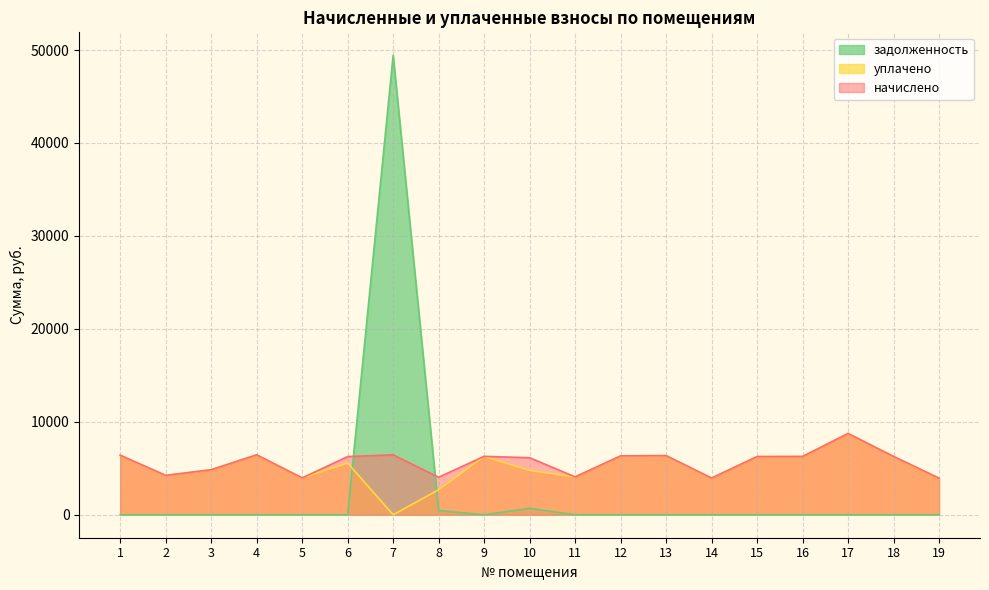

After their last crossing, which series has the higher values: уплачено or задолженность?

уплачено